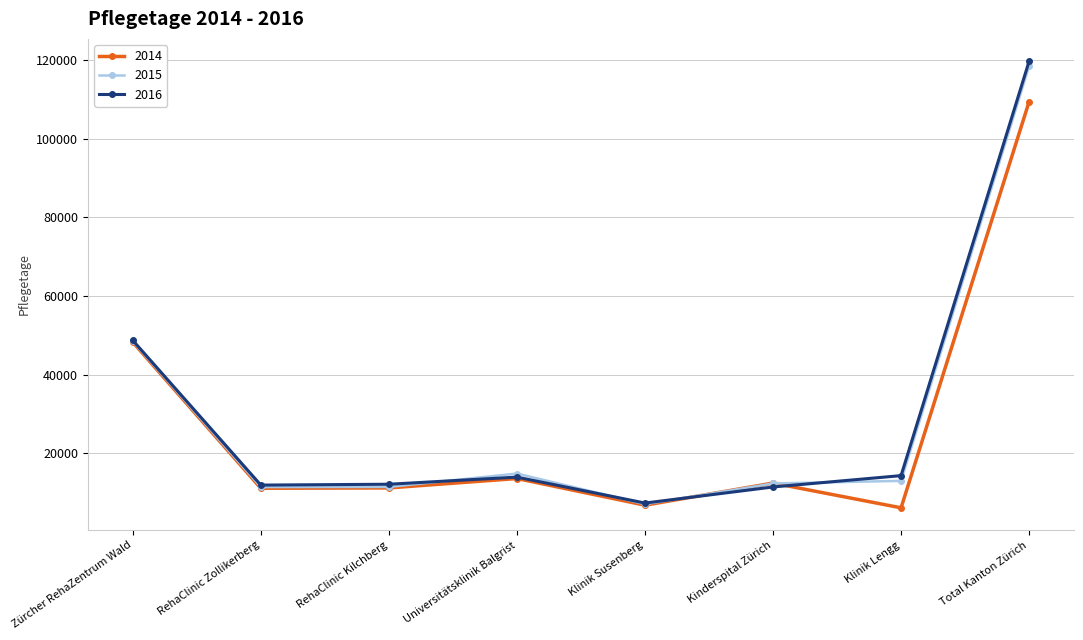

At which category is the sum across all series the highest?

Total Kanton Zürich